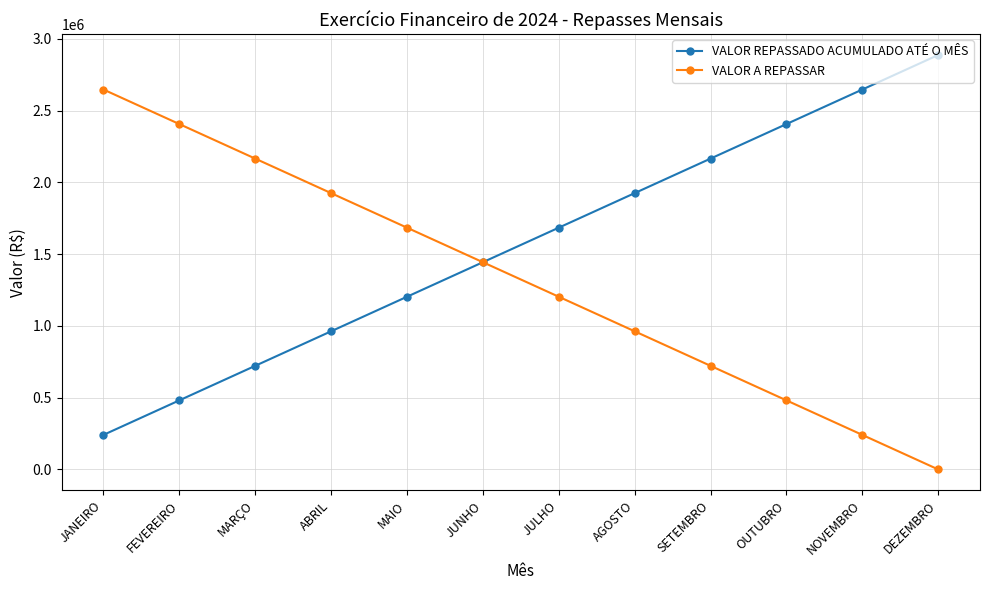

What is the difference between the highest and lowest values at OUTUBRO?

1925094.0